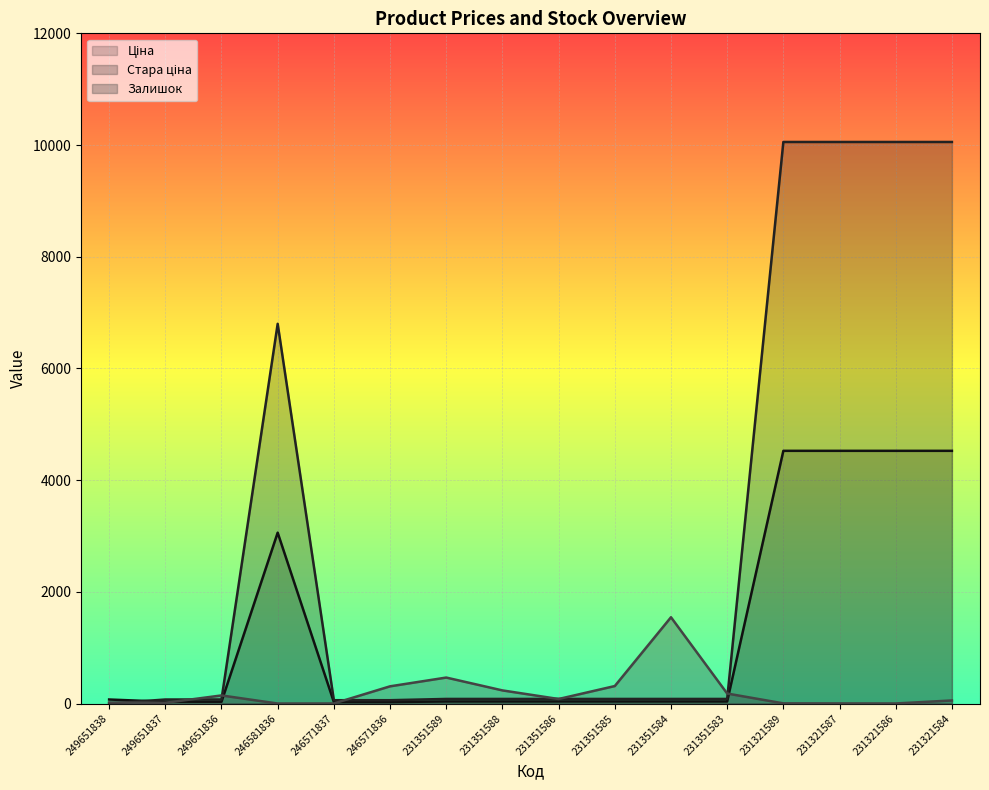

How many positive values does the Залишок series have?

15